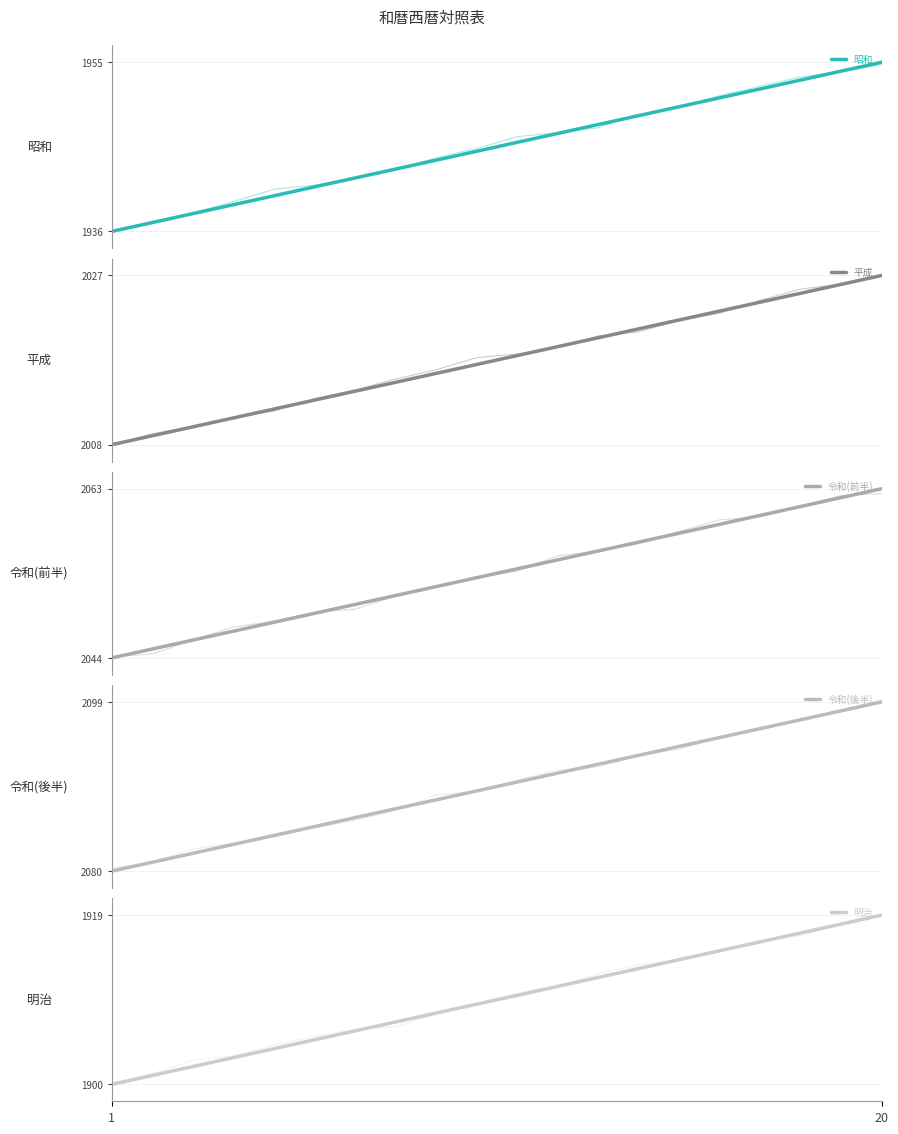

Reading left to right, extract all data points from this chart.

昭和: 1936	1937	1938	1939	1940	1941	1942	1943	1944	1945	1946	1947	1948	1949	1950	1951	1952	1953	1954	1955
平成: 2008	2009	2010	2011	2012	2013	2014	2015	2016	2017	2018	2019	2020	2021	2022	2023	2024	2025	2026	2027
令和(前半): 2044	2045	2046	2047	2048	2049	2050	2051	2052	2053	2054	2055	2056	2057	2058	2059	2060	2061	2062	2063
令和(後半): 2080	2081	2082	2083	2084	2085	2086	2087	2088	2089	2090	2091	2092	2093	2094	2095	2096	2097	2098	2099
明治: 1900	1901	1902	1903	1904	1905	1906	1907	1908	1909	1910	1911	1912	1913	1914	1915	1916	1917	1918	1919